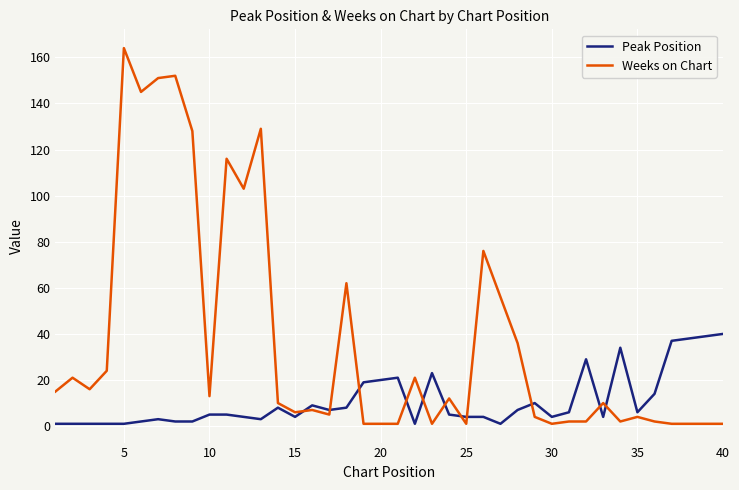

What is the lowest value of the Peak Position series?

1